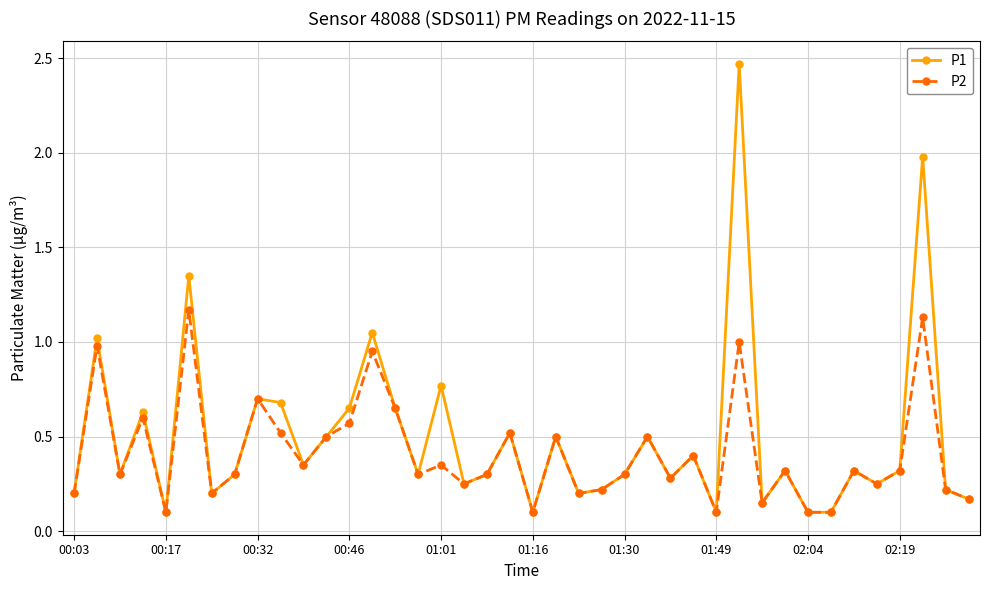

How many data points does each series have?

40